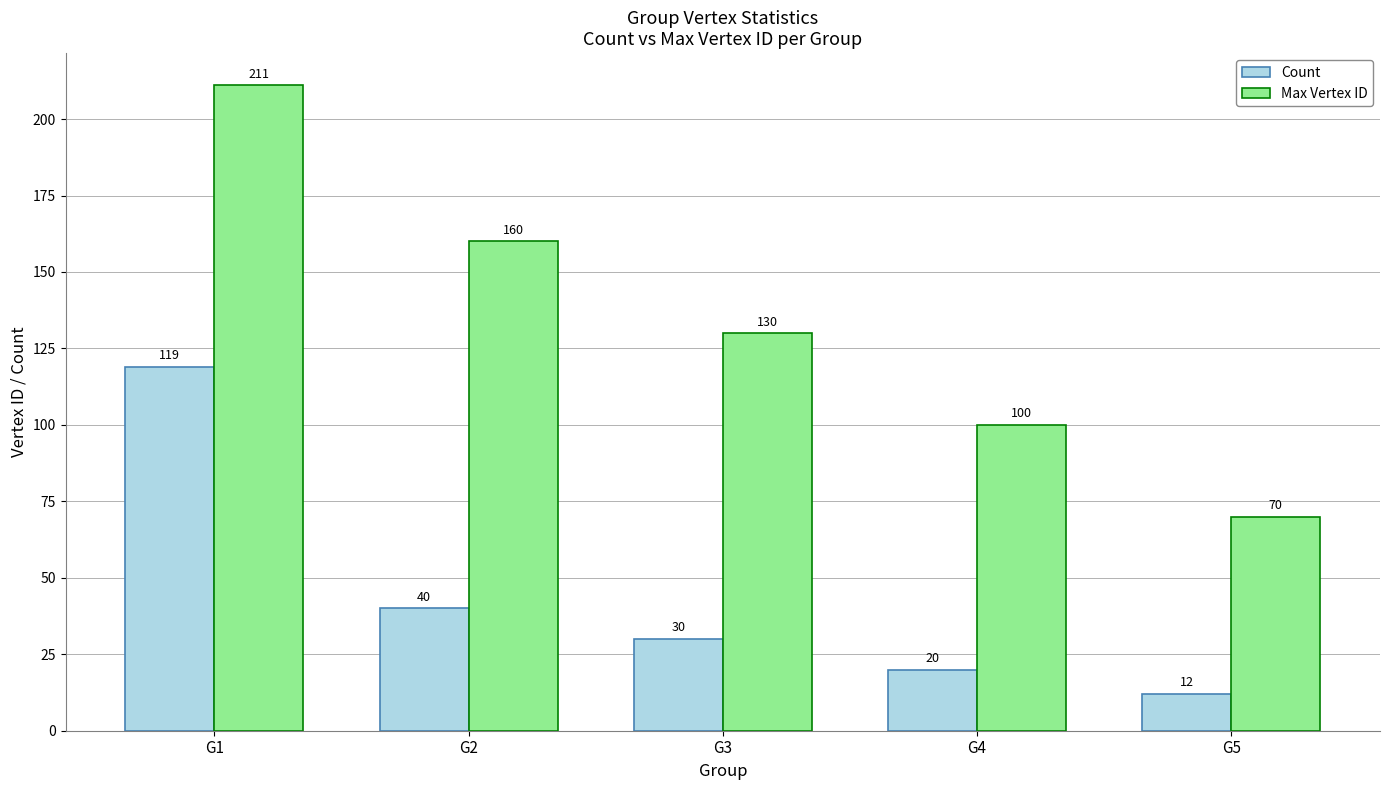

Reading left to right, list all the values displayed in this chart.

Count: G1=119	G2=40	G3=30	G4=20	G5=12
Max Vertex ID: G1=211	G2=160	G3=130	G4=100	G5=70